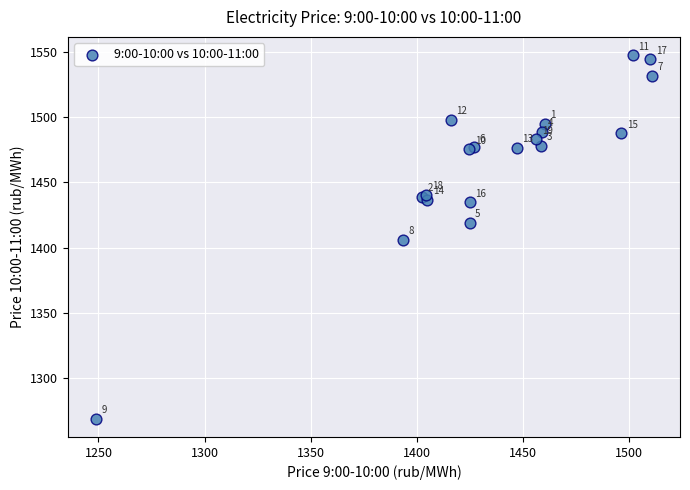

What Y value in the scatter plot is closest to 1408?

1405.8